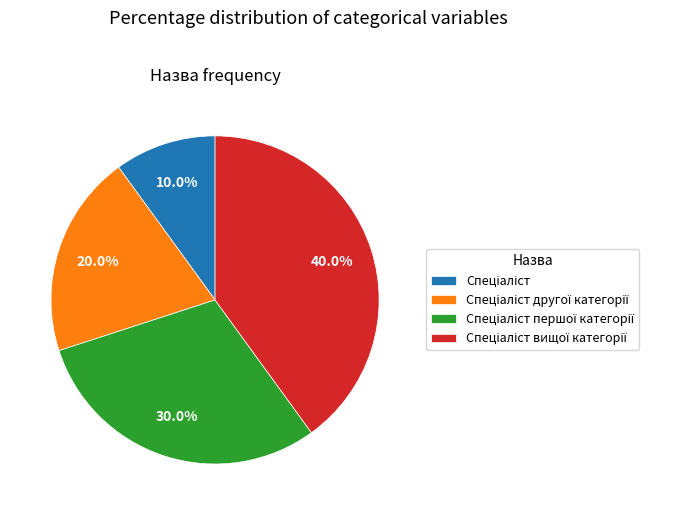

Is there a majority slice in this chart?

No